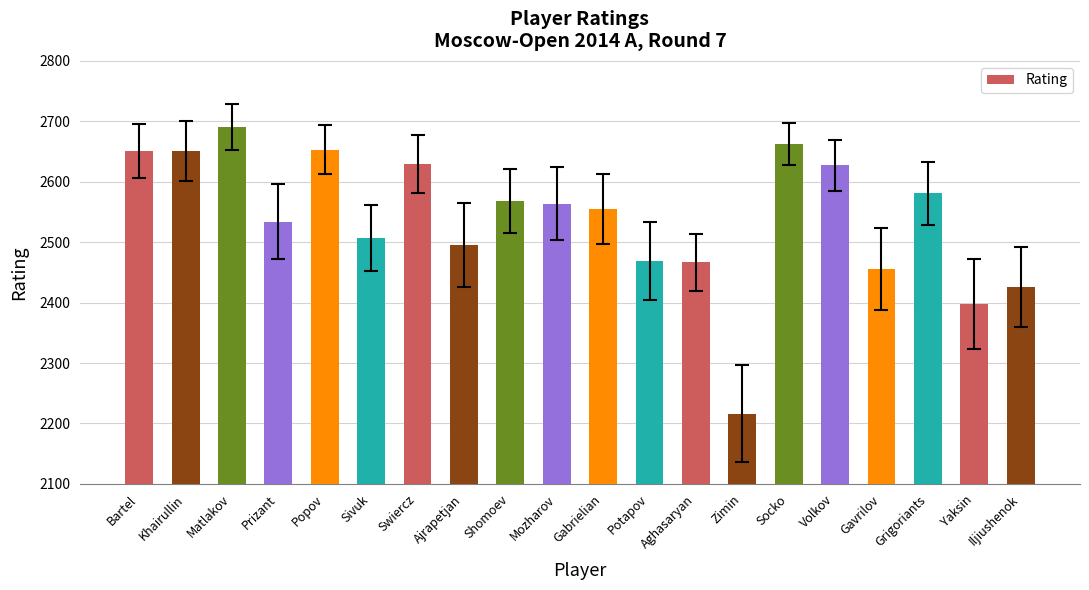

What position from the right is Swiercz?

14